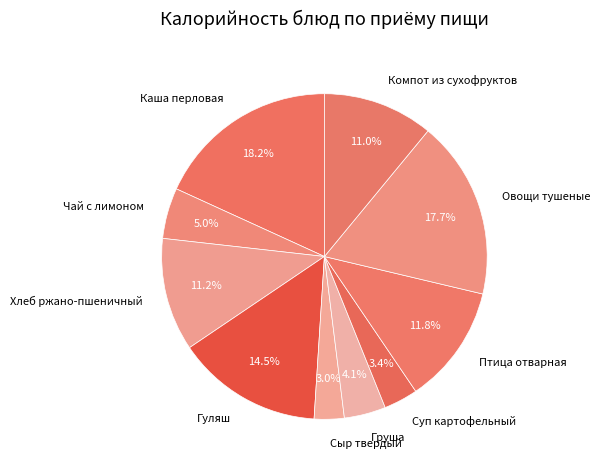

Between Компот из сухофруктов and Суп картофельный, which is larger?

Компот из сухофруктов